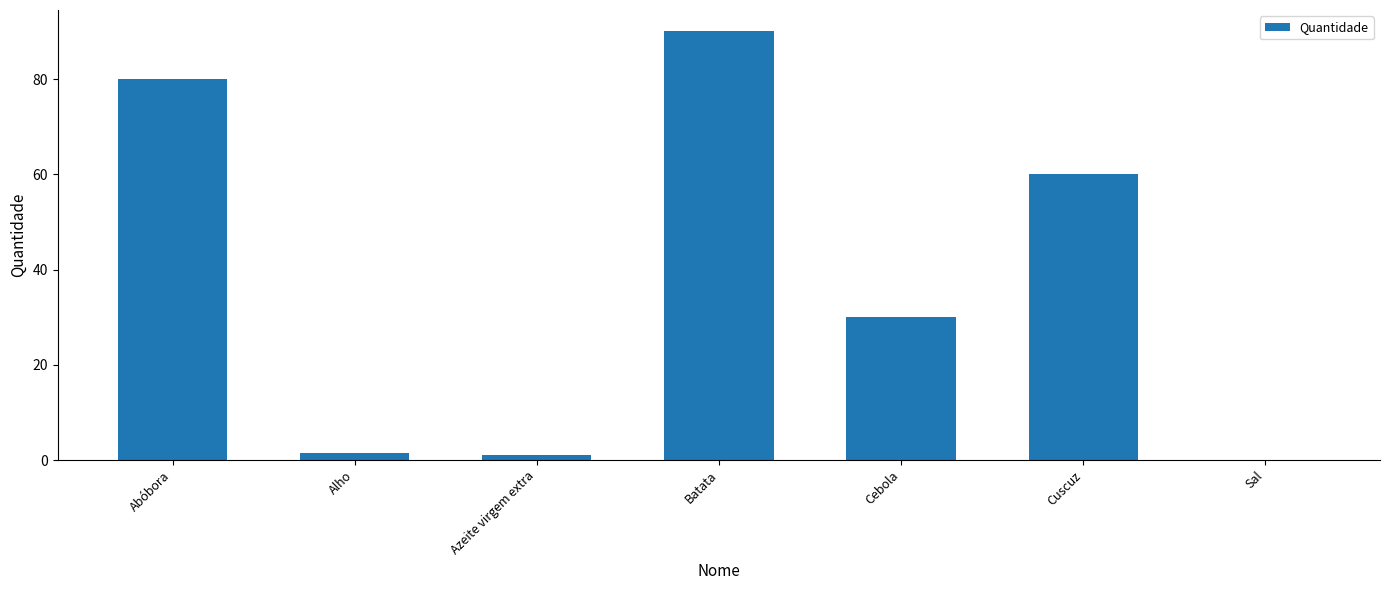

What is the maximum value shown in the chart?

90.0